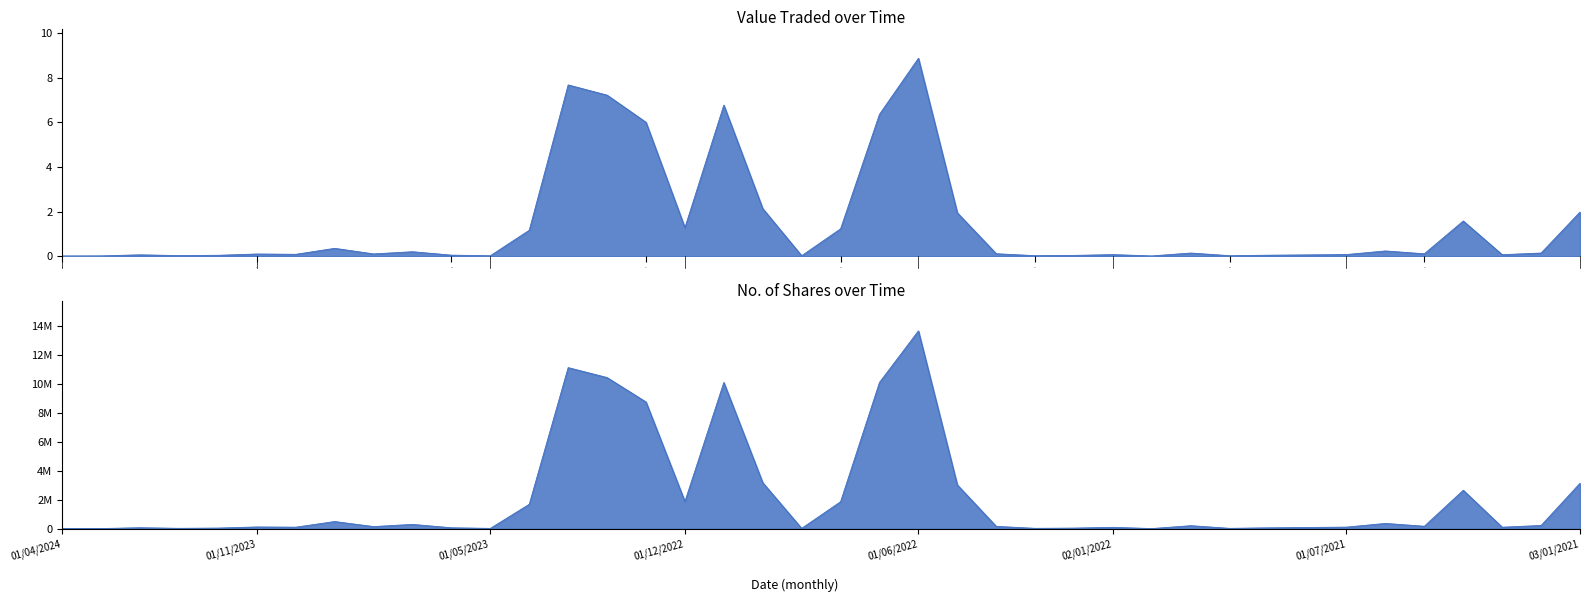

The Value Traded series shows 7218837 at 01/02/2023. True or false?

True